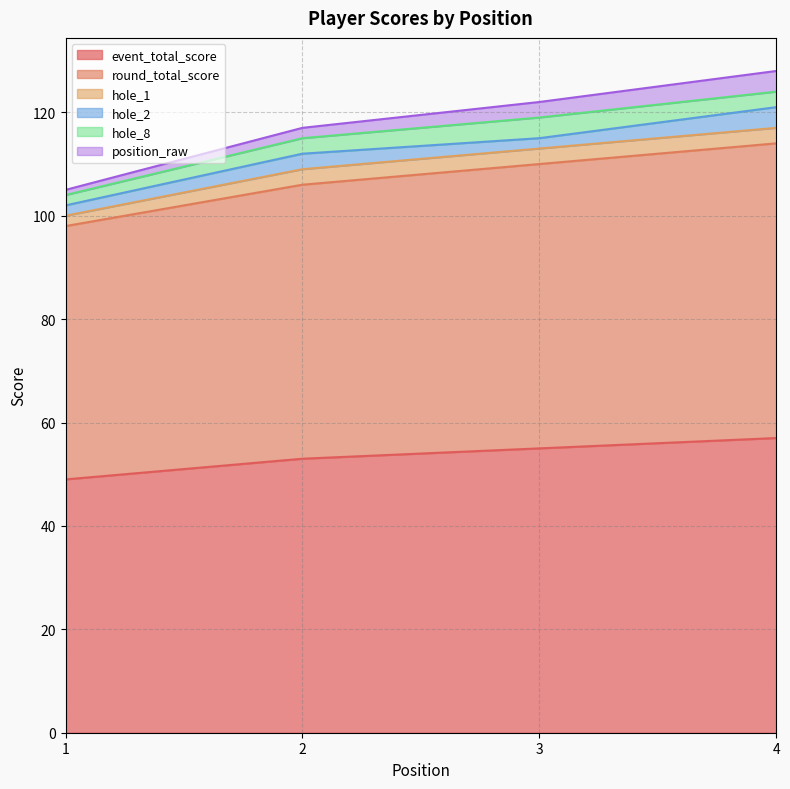

Reading left to right, transcribe all the data shown in this chart.

event_total_score: 49	53	55	57
round_total_score: 49	53	55	57
hole_1: 2	3	3	3
hole_2: 2	3	2	4
hole_8: 2	3	4	3
position_raw: 1	2	3	4